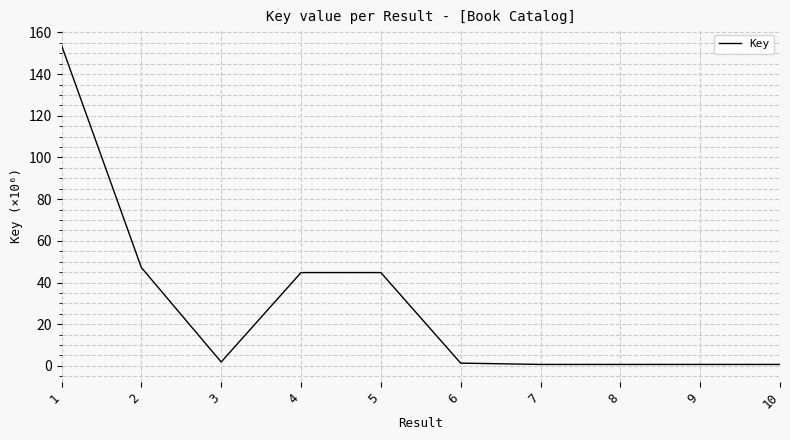

True or false: the data shows 17.4 at 4.

False